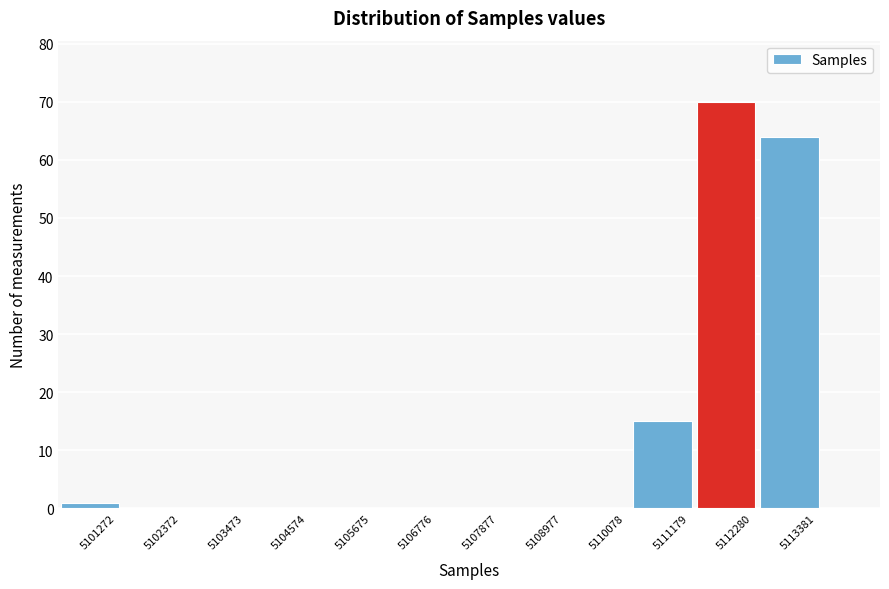

Reading left to right, what are all the values shown in this chart?

5101272=1	5102372=0	5103473=0	5104574=0	5105675=0	5106776=0	5107877=0	5108977=0	5110078=0	5111179=15	5112280=70	5113381=64